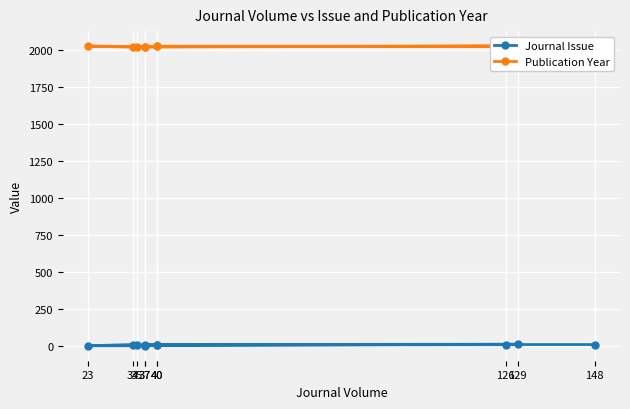

How many categories are shown in the chart?

10